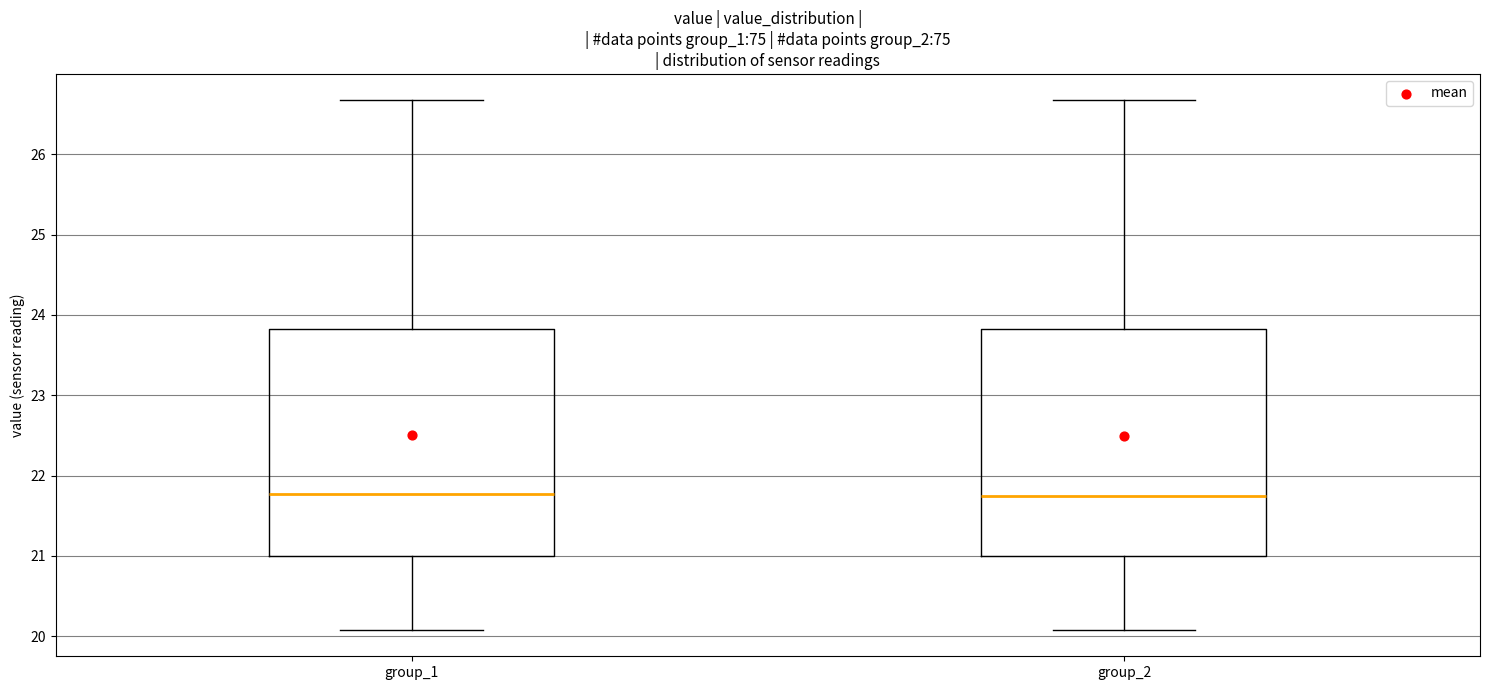

Reading left to right, transcribe this box plot: for each box, give where its median line is, the range the box spans, and where its two whiskers end, as read against the y-axis. The values are not printed on the chart, so give them approximately, as read against the axis.

group_1: median 21.8, box 21.0 to 23.8, whiskers 20.1 to 26.7
group_2: median 21.8, box 21.0 to 23.8, whiskers 20.1 to 26.7